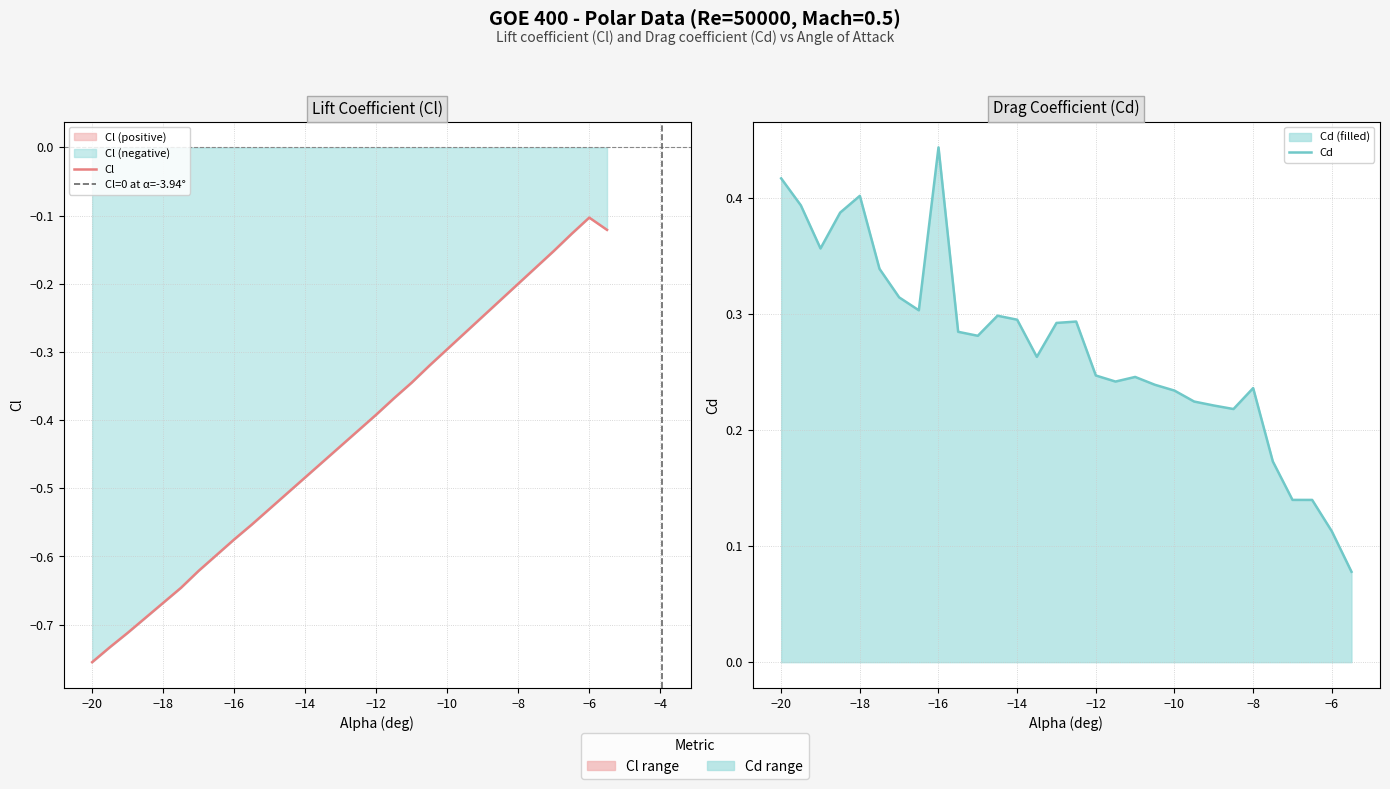

What are all the series names shown in the legend?

Cl, Cd